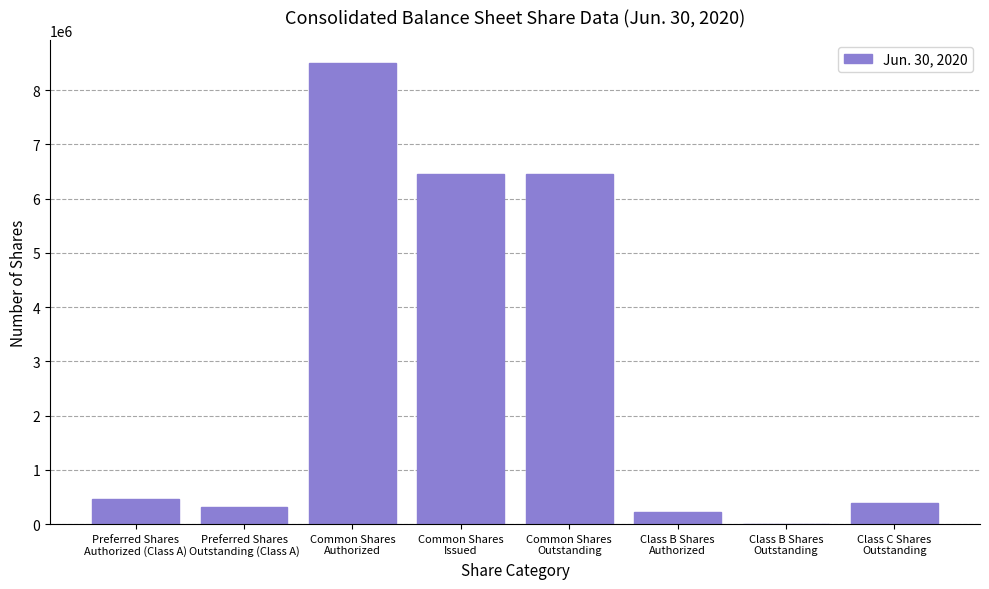

What is the change in value from Class B Shares
Authorized to Class C Shares
Outstanding?

+155513